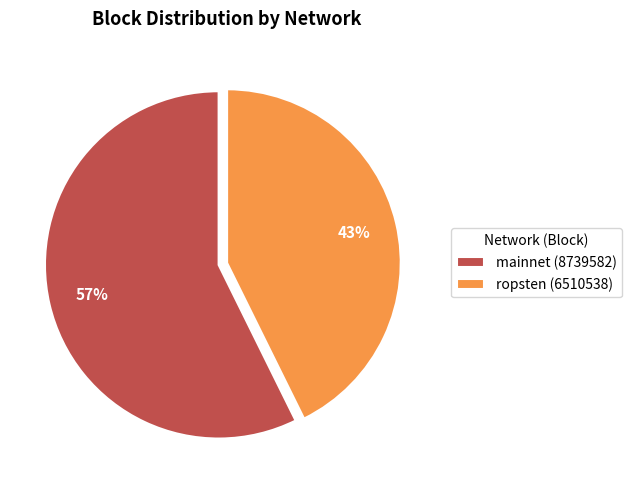

Is the sum of mainnet (8739582) and ropsten (6510538) greater than half?

Yes